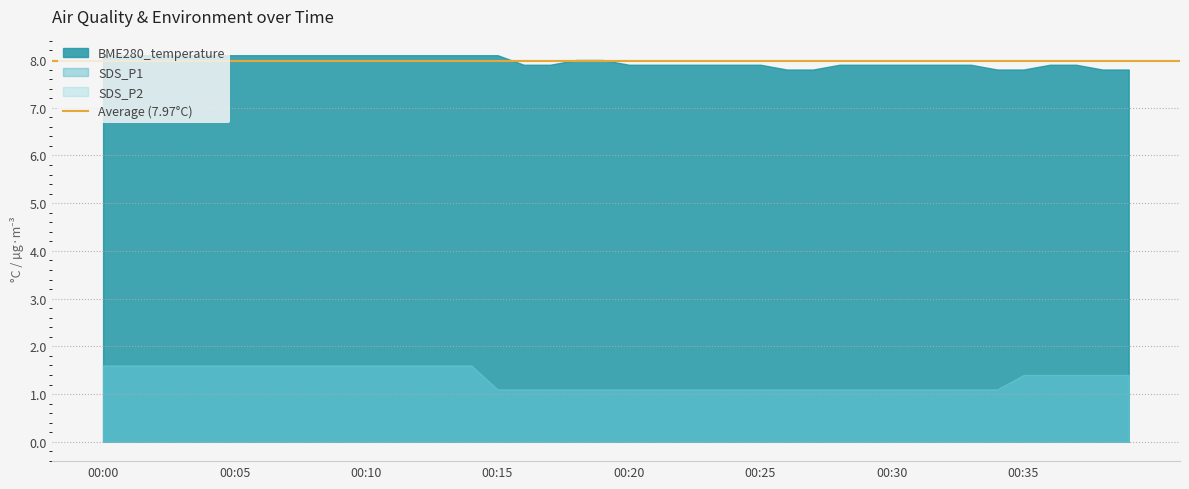

Does the chart have visible grid lines?

Yes